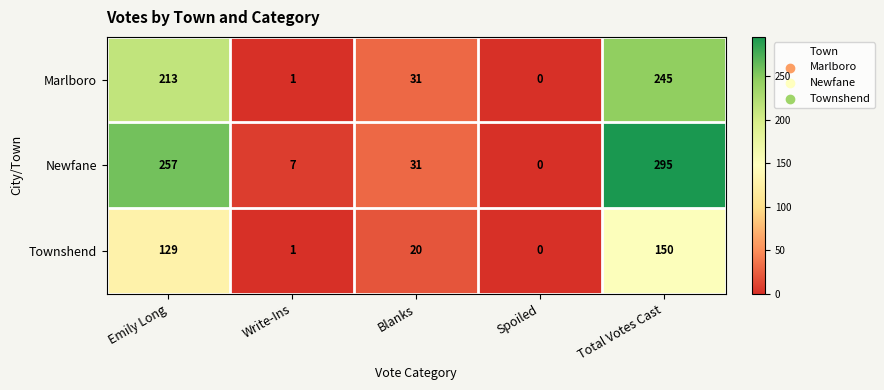

What is the total value across all series at Emily Long?

599